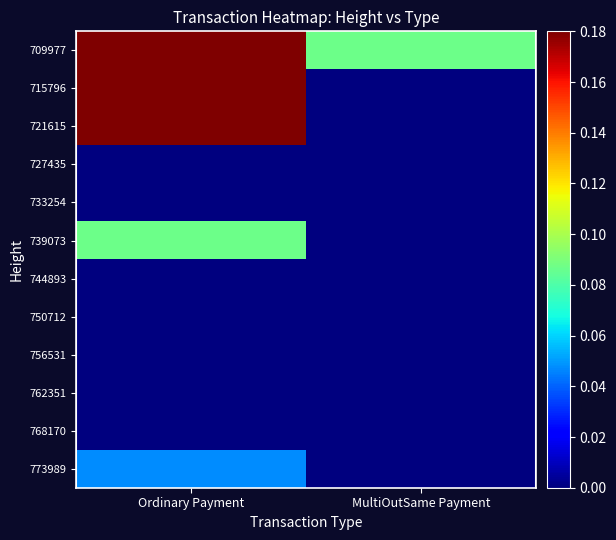

What is the spread (max minus min) of values at Ordinary Payment?

1.0